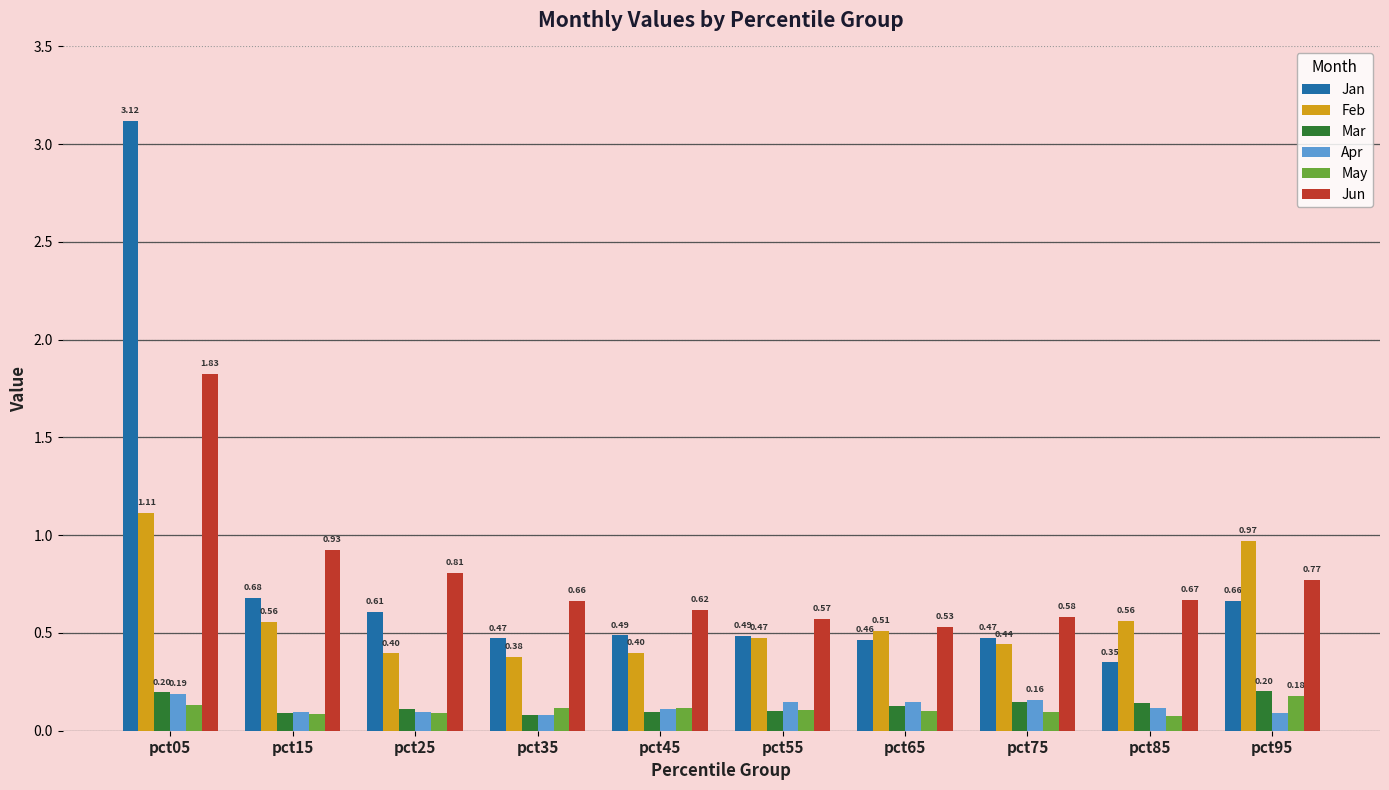

Rank the series by their maximum value, from lowest to highest.

May, Apr, Mar, Feb, Jun, Jan